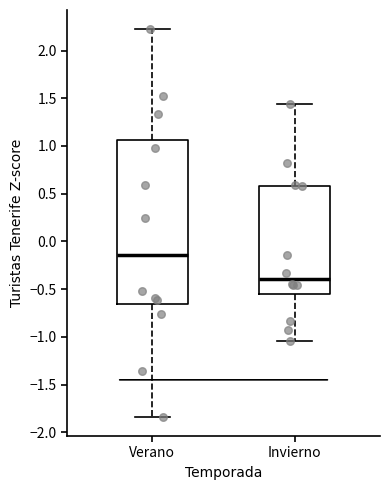

Where is the lower edge of the box for Verano on the y-axis? The values are not printed on the chart, so give them approximately, as read against the axis.

-0.65